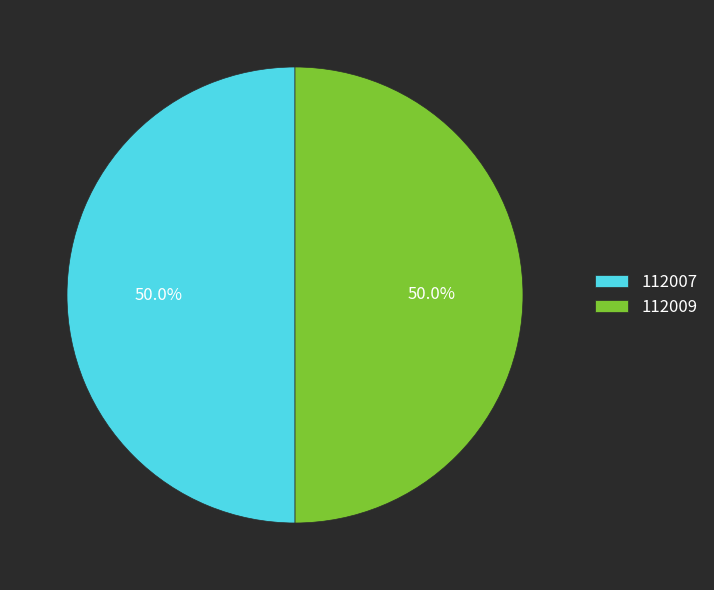

What percentage do 112009 and 112007 together represent?

100.0%